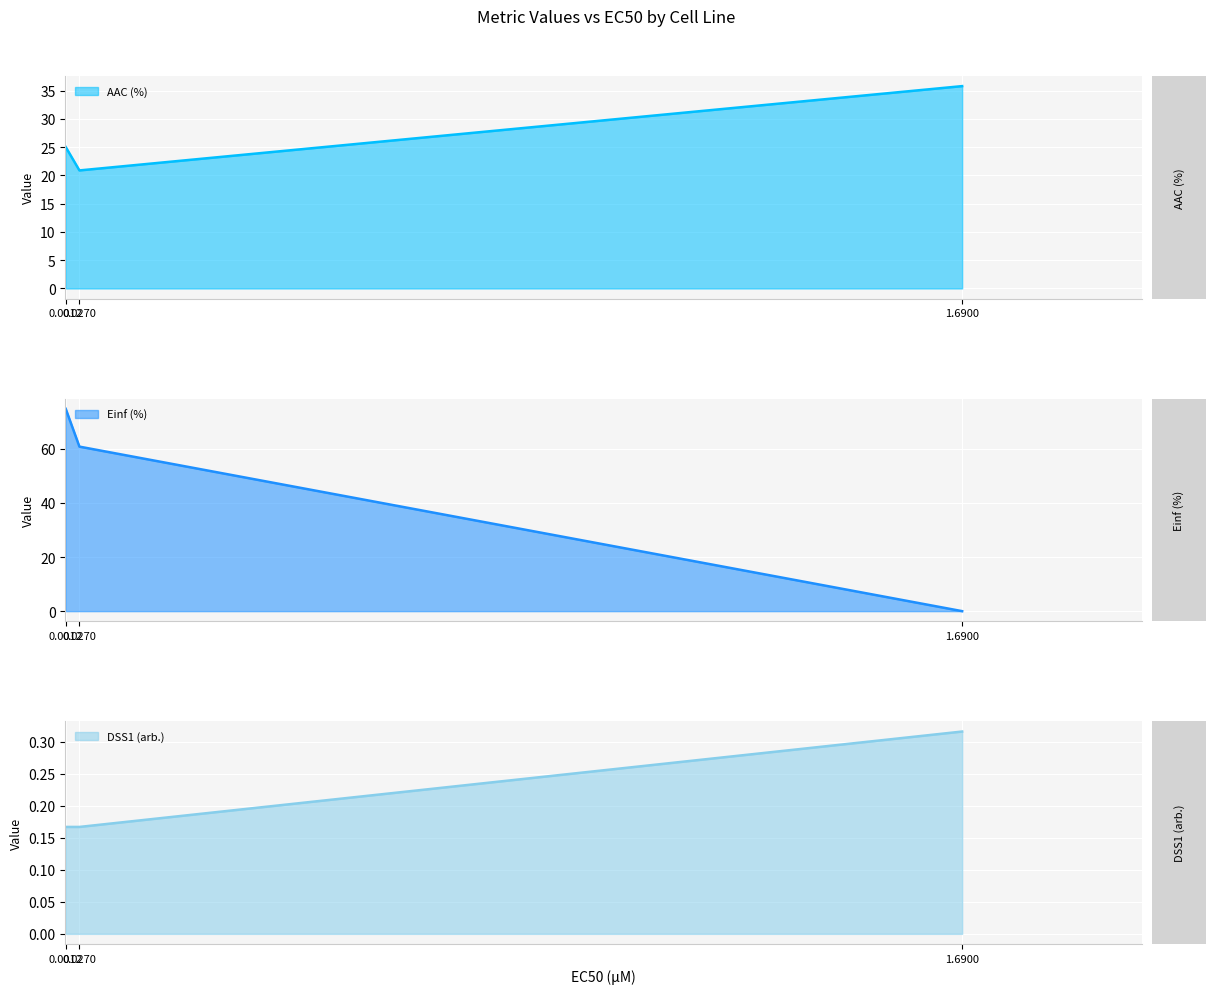

The DSS1 (arb.) series shows 0.2 at GDSC1000 rep 1. True or false?

False